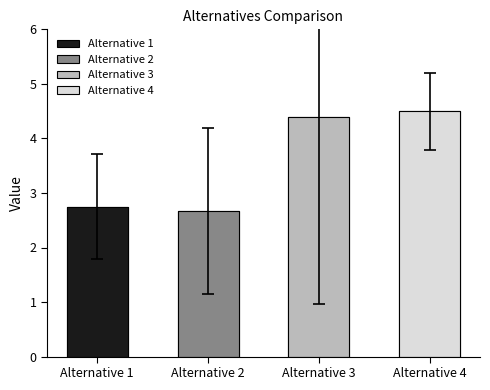

Count the values in the range 2 to 4.

2